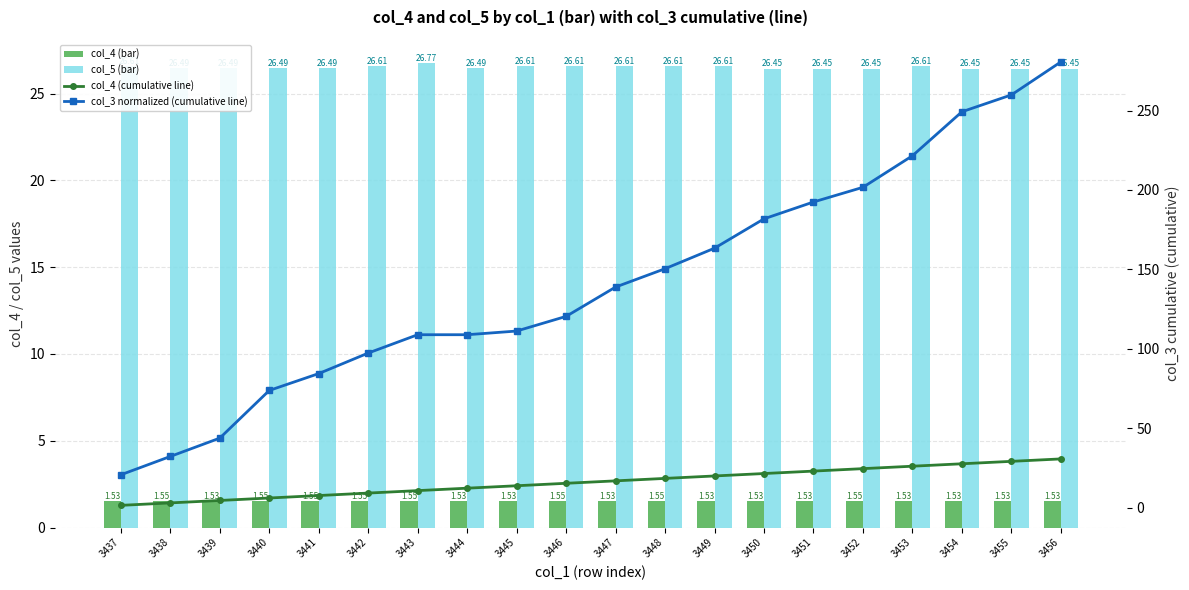

Reading left to right, what are all the values shown in this chart?

col_4 (bar): 3437=1.5	3438=1.6	3439=1.5	3440=1.6	3441=1.6	3442=1.6	3443=1.6	3444=1.5	3445=1.5	3446=1.6	3447=1.5	3448=1.6	3449=1.5	3450=1.5	3451=1.5	3452=1.6	3453=1.5	3454=1.5	3455=1.5	3456=1.5
col_5 (bar): 3437=26.6	3438=26.5	3439=26.5	3440=26.5	3441=26.5	3442=26.6	3443=26.8	3444=26.5	3445=26.6	3446=26.6	3447=26.6	3448=26.6	3449=26.6	3450=26.4	3451=26.4	3452=26.4	3453=26.6	3454=26.4	3455=26.4	3456=26.4
col_4 (cumulative line): 3437=1.5	3438=3.1	3439=4.6	3440=6.2	3441=7.7	3442=9.3	3443=10.8	3444=12.3	3445=13.9	3446=15.4	3447=16.9	3448=18.5	3449=20.0	3450=21.6	3451=23.1	3452=24.6	3453=26.2	3454=27.7	3455=29.2	3456=30.8
col_3 normalized (cumulative line): 3437=20.8	3438=32.3	3439=43.8	3440=73.8	3441=84.5	3442=97.4	3443=108.9	3444=108.9	3445=111.2	3446=120.5	3447=138.9	3448=150.5	3449=163.4	3450=181.8	3451=192.5	3452=201.7	3453=221.5	3454=249.2	3455=259.8	3456=280.6